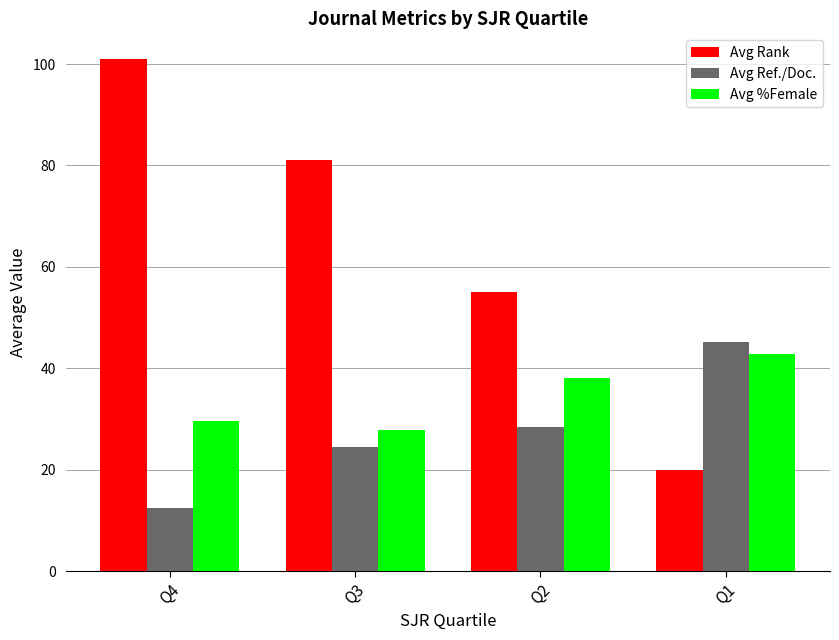

What is the sum of the Avg Ref./Doc. values at Q1 and Q3?

69.7